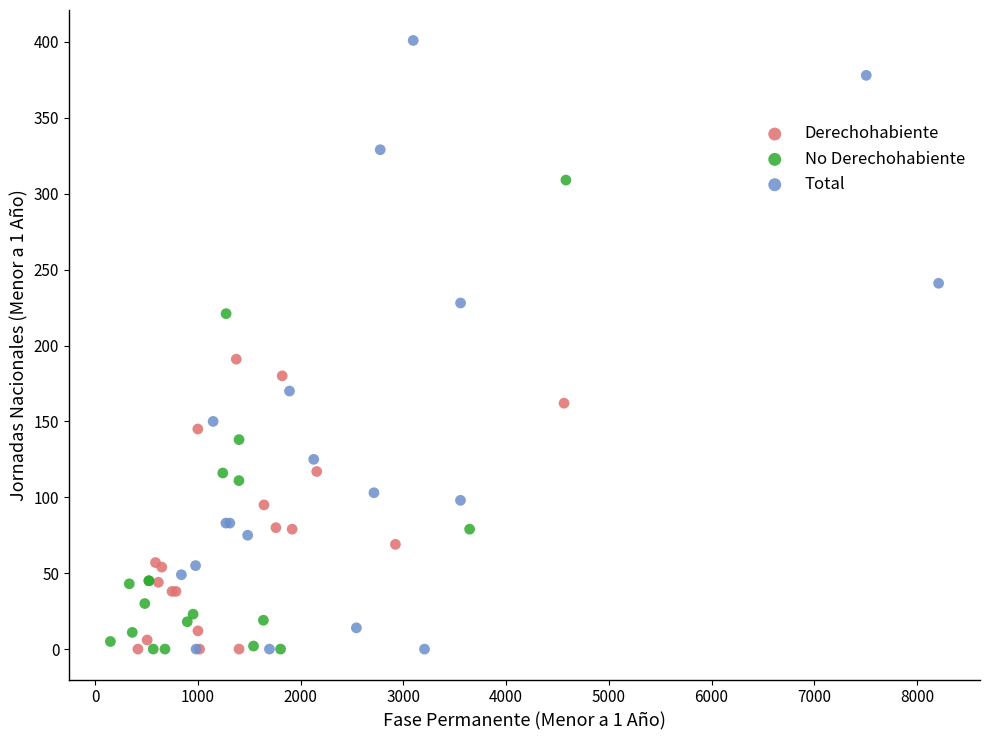

Which series has the widest spread of Y values?

Total